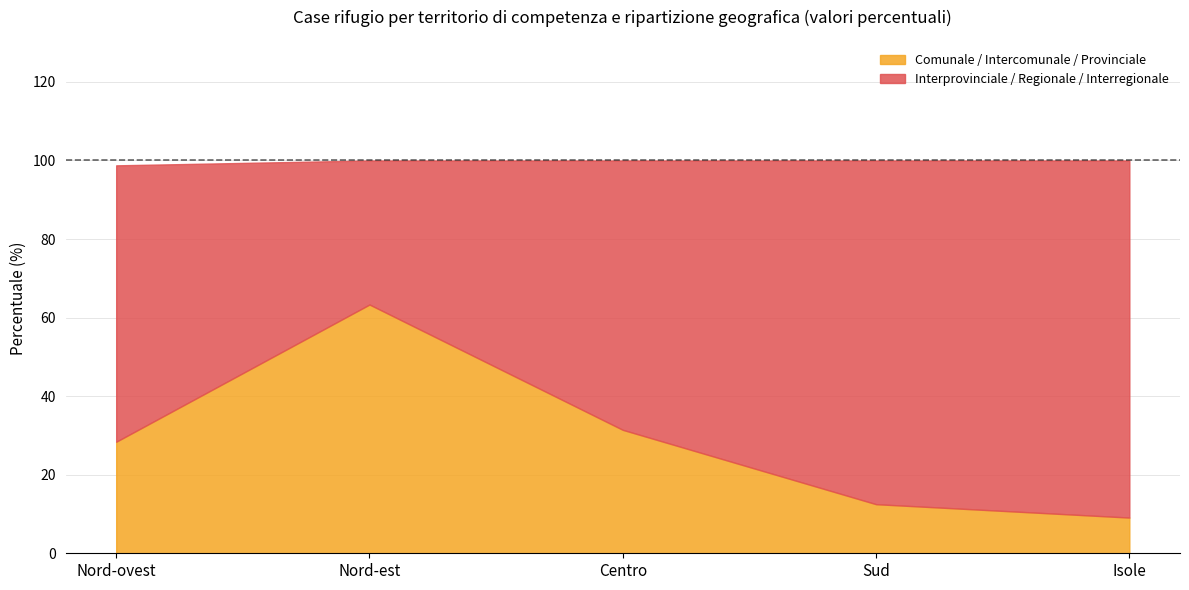

Reading left to right, list all the values displayed in this chart.

Nord-ovest=28.4	Nord-est=63.3	Centro=31.4	Sud=12.5	Isole=9.1